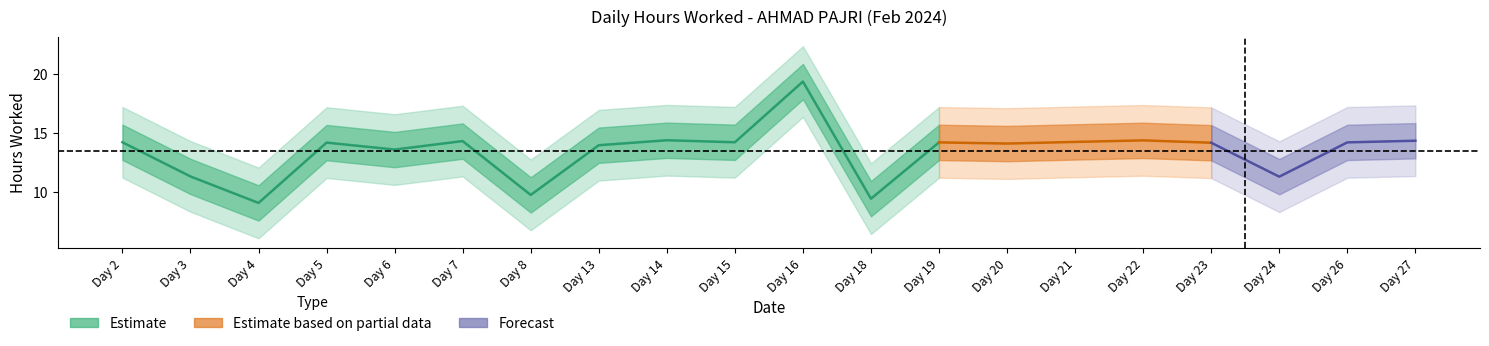

At which label is the value closest to 14?

Day 13